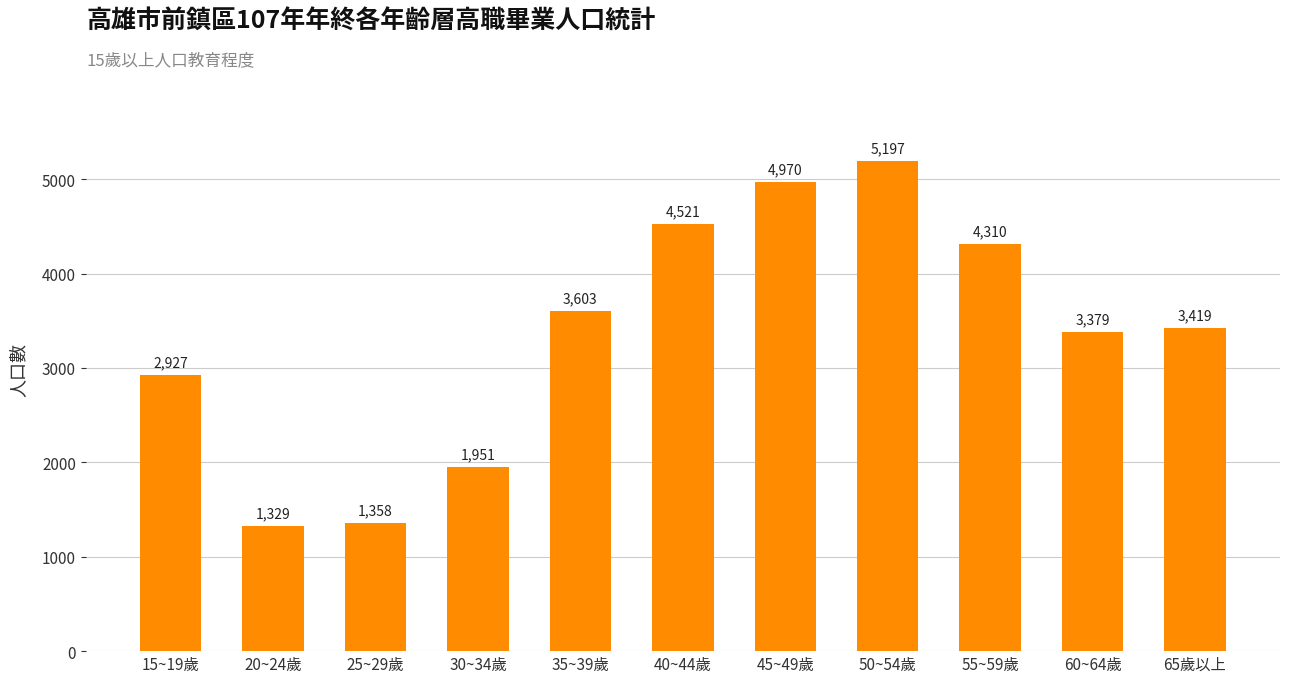

The value at 20~24歲 is 1329. True or false?

True